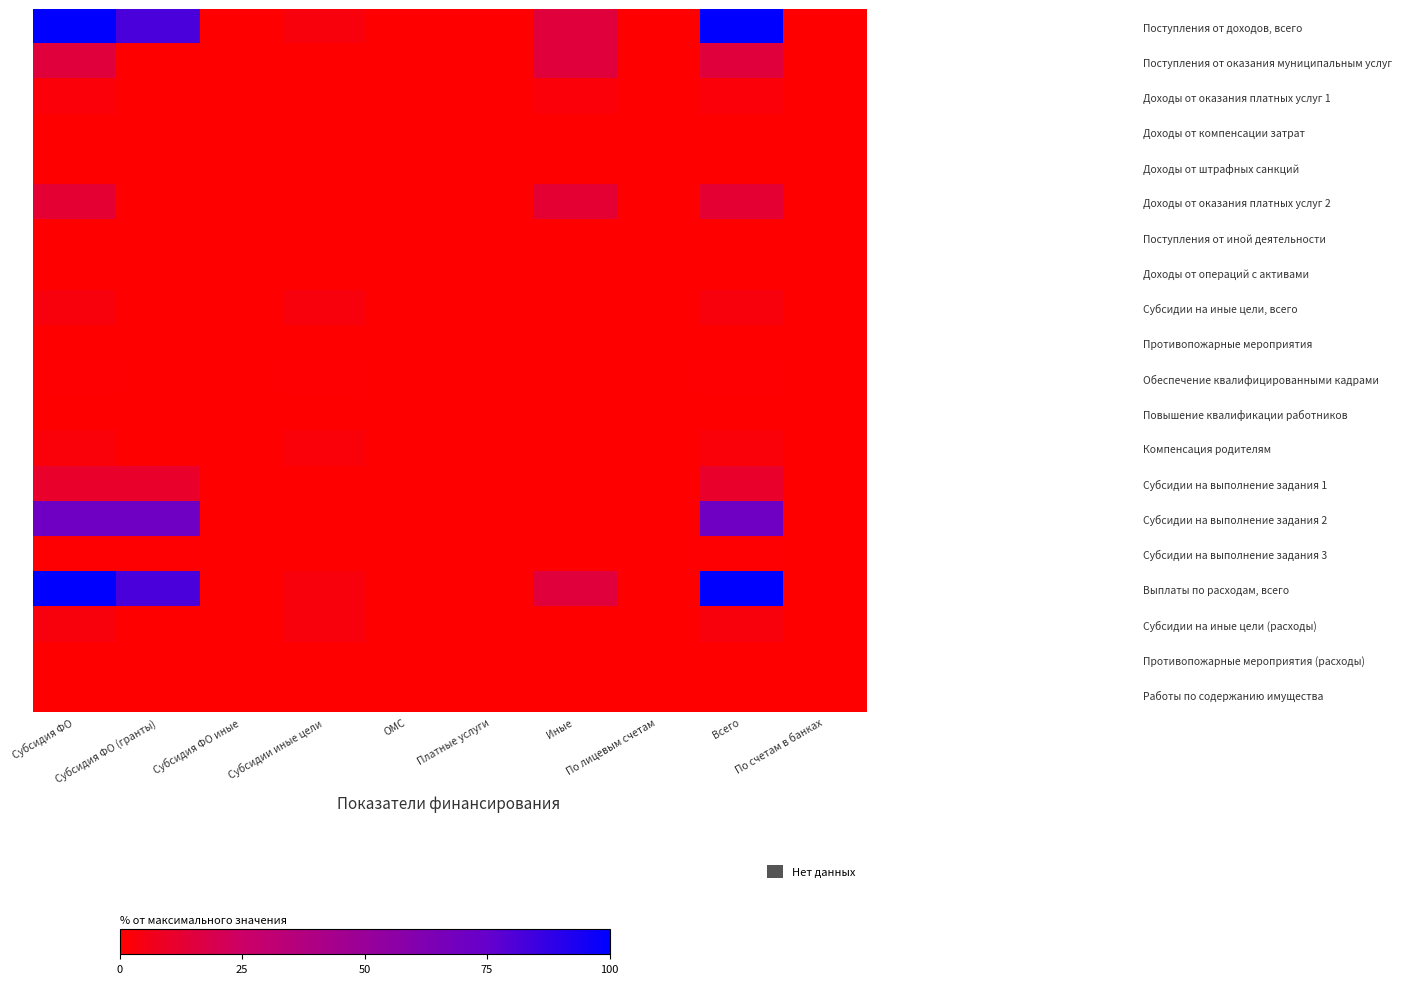

Reading left to right, extract all data points from this chart.

Поступления от доходов, всего: Субсидия ФО=100.0	Субсидия ФО (гранты)=81.9	Субсидия ФО иные=0.0	Субсидии иные цели=3.2	ОМС=0.0	Платные услуги=0.0	Иные=14.9	По лицевым счетам=0.0	Всего=100.0	По счетам в банках=0.0
Поступления от оказания муниципальным услуг: Субсидия ФО=14.9	Субсидия ФО (гранты)=0.0	Субсидия ФО иные=0.0	Субсидии иные цели=0.0	ОМС=0.0	Платные услуги=0.0	Иные=14.9	По лицевым счетам=0.0	Всего=14.9	По счетам в банках=0.0
Доходы от оказания платных услуг 1: Субсидия ФО=2.3	Субсидия ФО (гранты)=0.0	Субсидия ФО иные=0.0	Субсидии иные цели=0.0	ОМС=0.0	Платные услуги=0.0	Иные=2.3	По лицевым счетам=0.0	Всего=2.3	По счетам в банках=0.0
Доходы от компенсации затрат: Субсидия ФО=0.0	Субсидия ФО (гранты)=0.0	Субсидия ФО иные=0.0	Субсидии иные цели=0.0	ОМС=0.0	Платные услуги=0.0	Иные=0.0	По лицевым счетам=0.0	Всего=0.0	По счетам в банках=0.0
Доходы от штрафных санкций: Субсидия ФО=0.0	Субсидия ФО (гранты)=0.0	Субсидия ФО иные=0.0	Субсидии иные цели=0.0	ОМС=0.0	Платные услуги=0.0	Иные=0.0	По лицевым счетам=0.0	Всего=0.0	По счетам в банках=0.0
Доходы от оказания платных услуг 2: Субсидия ФО=12.5	Субсидия ФО (гранты)=0.0	Субсидия ФО иные=0.0	Субсидии иные цели=0.0	ОМС=0.0	Платные услуги=0.0	Иные=12.5	По лицевым счетам=0.0	Всего=12.5	По счетам в банках=0.0
Поступления от иной деятельности: Субсидия ФО=0.0	Субсидия ФО (гранты)=0.0	Субсидия ФО иные=0.0	Субсидии иные цели=0.0	ОМС=0.0	Платные услуги=0.0	Иные=0.0	По лицевым счетам=0.0	Всего=0.0	По счетам в банках=0.0
Доходы от операций с активами: Субсидия ФО=0.0	Субсидия ФО (гранты)=0.0	Субсидия ФО иные=0.0	Субсидии иные цели=0.0	ОМС=0.0	Платные услуги=0.0	Иные=0.0	По лицевым счетам=0.0	Всего=0.0	По счетам в банках=0.0
Субсидии на иные цели, всего: Субсидия ФО=3.2	Субсидия ФО (гранты)=0.0	Субсидия ФО иные=0.0	Субсидии иные цели=3.2	ОМС=0.0	Платные услуги=0.0	Иные=0.0	По лицевым счетам=0.0	Всего=3.2	По счетам в банках=0.0
Противопожарные мероприятия: Субсидия ФО=0.0	Субсидия ФО (гранты)=0.0	Субсидия ФО иные=0.0	Субсидии иные цели=0.0	ОМС=0.0	Платные услуги=0.0	Иные=0.0	По лицевым счетам=0.0	Всего=0.0	По счетам в банках=0.0
Обеспечение квалифицированными кадрами: Субсидия ФО=0.6	Субсидия ФО (гранты)=0.0	Субсидия ФО иные=0.0	Субсидии иные цели=0.6	ОМС=0.0	Платные услуги=0.0	Иные=0.0	По лицевым счетам=0.0	Всего=0.6	По счетам в банках=0.0
Повышение квалификации работников: Субсидия ФО=0.0	Субсидия ФО (гранты)=0.0	Субсидия ФО иные=0.0	Субсидии иные цели=0.0	ОМС=0.0	Платные услуги=0.0	Иные=0.0	По лицевым счетам=0.0	Всего=0.0	По счетам в банках=0.0
Компенсация родителям: Субсидия ФО=2.6	Субсидия ФО (гранты)=0.0	Субсидия ФО иные=0.0	Субсидии иные цели=2.6	ОМС=0.0	Платные услуги=0.0	Иные=0.0	По лицевым счетам=0.0	Всего=2.6	По счетам в банках=0.0
Субсидии на выполнение задания 1: Субсидия ФО=10.8	Субсидия ФО (гранты)=10.8	Субсидия ФО иные=0.0	Субсидии иные цели=0.0	ОМС=0.0	Платные услуги=0.0	Иные=0.0	По лицевым счетам=0.0	Всего=10.8	По счетам в банках=0.0
Субсидии на выполнение задания 2: Субсидия ФО=70.6	Субсидия ФО (гранты)=70.6	Субсидия ФО иные=0.0	Субсидии иные цели=0.0	ОМС=0.0	Платные услуги=0.0	Иные=0.0	По лицевым счетам=0.0	Всего=70.6	По счетам в банках=0.0
Субсидии на выполнение задания 3: Субсидия ФО=0.5	Субсидия ФО (гранты)=0.5	Субсидия ФО иные=0.0	Субсидии иные цели=0.0	ОМС=0.0	Платные услуги=0.0	Иные=0.0	По лицевым счетам=0.0	Всего=0.5	По счетам в банках=0.0
Выплаты по расходам, всего: Субсидия ФО=100.0	Субсидия ФО (гранты)=81.9	Субсидия ФО иные=0.0	Субсидии иные цели=3.2	ОМС=0.0	Платные услуги=0.0	Иные=14.9	По лицевым счетам=0.0	Всего=100.0	По счетам в банках=0.0
Субсидии на иные цели (расходы): Субсидия ФО=3.2	Субсидия ФО (гранты)=0.0	Субсидия ФО иные=0.0	Субсидии иные цели=3.2	ОМС=0.0	Платные услуги=0.0	Иные=0.0	По лицевым счетам=0.0	Всего=3.2	По счетам в банках=0.0
Противопожарные мероприятия (расходы): Субсидия ФО=0.0	Субсидия ФО (гранты)=0.0	Субсидия ФО иные=0.0	Субсидии иные цели=0.0	ОМС=0.0	Платные услуги=0.0	Иные=0.0	По лицевым счетам=0.0	Всего=0.0	По счетам в банках=0.0
Работы по содержанию имущества: Субсидия ФО=0.0	Субсидия ФО (гранты)=0.0	Субсидия ФО иные=0.0	Субсидии иные цели=0.0	ОМС=0.0	Платные услуги=0.0	Иные=0.0	По лицевым счетам=0.0	Всего=0.0	По счетам в банках=0.0